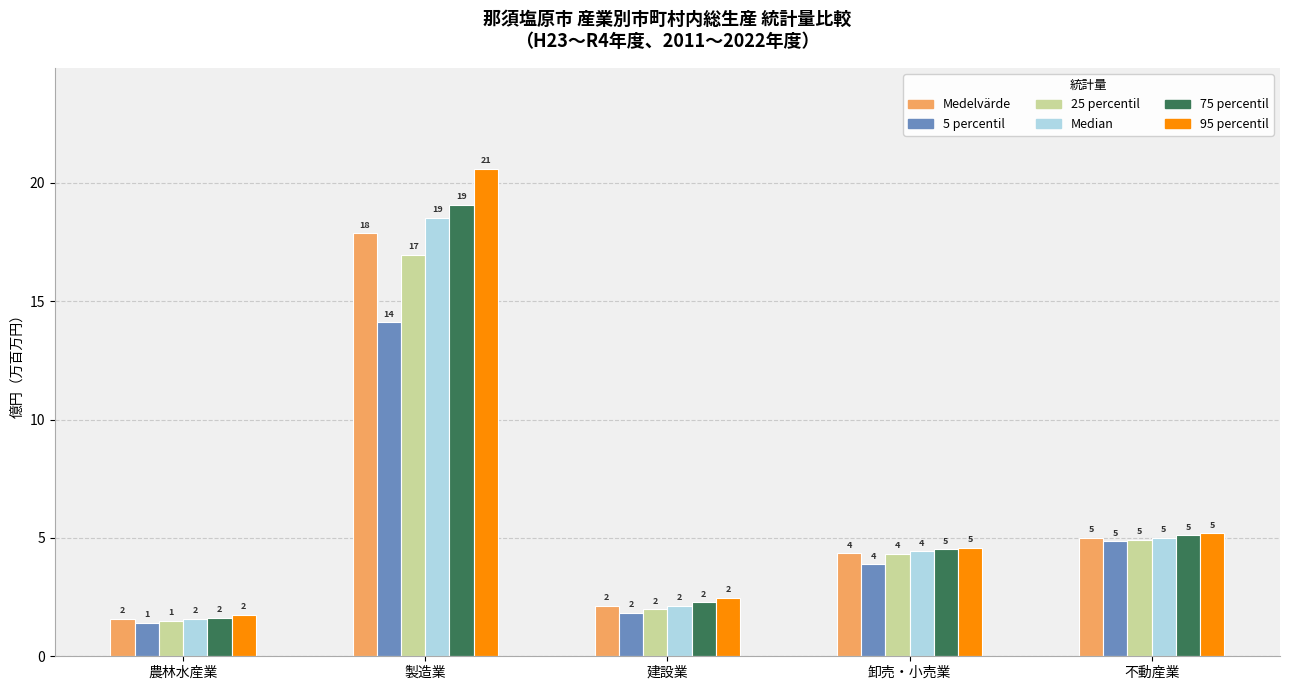

The value of 75 percentil at 卸売・小売業 is 4.5. True or false?

True